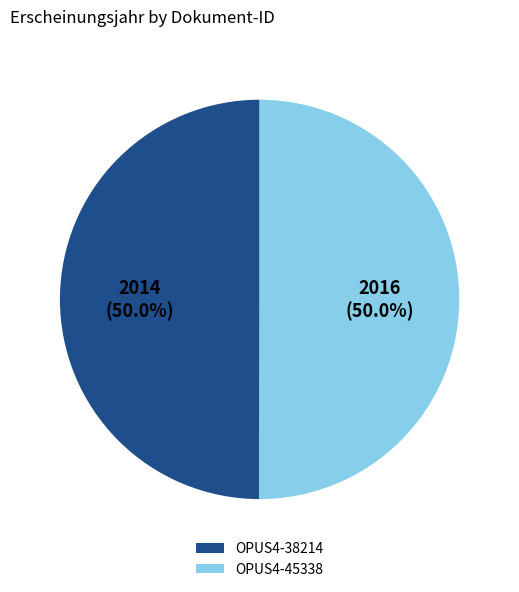

What portion of the pie excludes OPUS4-38214?

50.0%